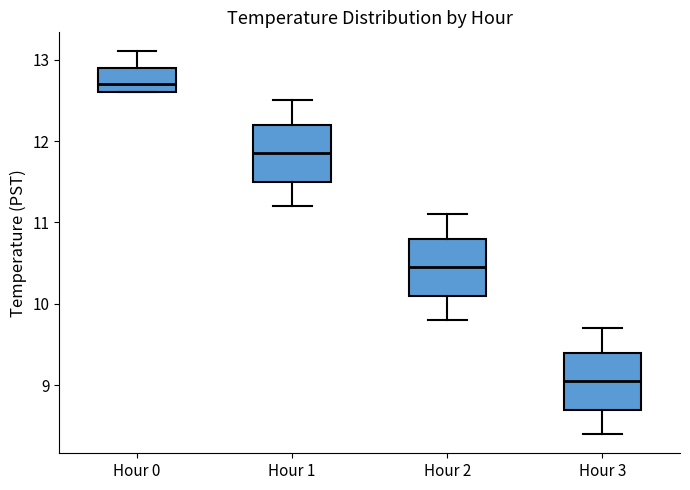

Reading left to right, read every box against the y-axis: the position of its median line, the range the box covers, and the ends of its whiskers. The values are not printed on the chart, so give them approximately, as read against the axis.

Hour 0: median 12.7, box 12.6 to 12.9, whiskers 12.6 to 13.1
Hour 1: median 11.9, box 11.5 to 12.2, whiskers 11.2 to 12.5
Hour 2: median 10.5, box 10.1 to 10.8, whiskers 9.8 to 11.1
Hour 3: median 9.1, box 8.7 to 9.4, whiskers 8.4 to 9.7